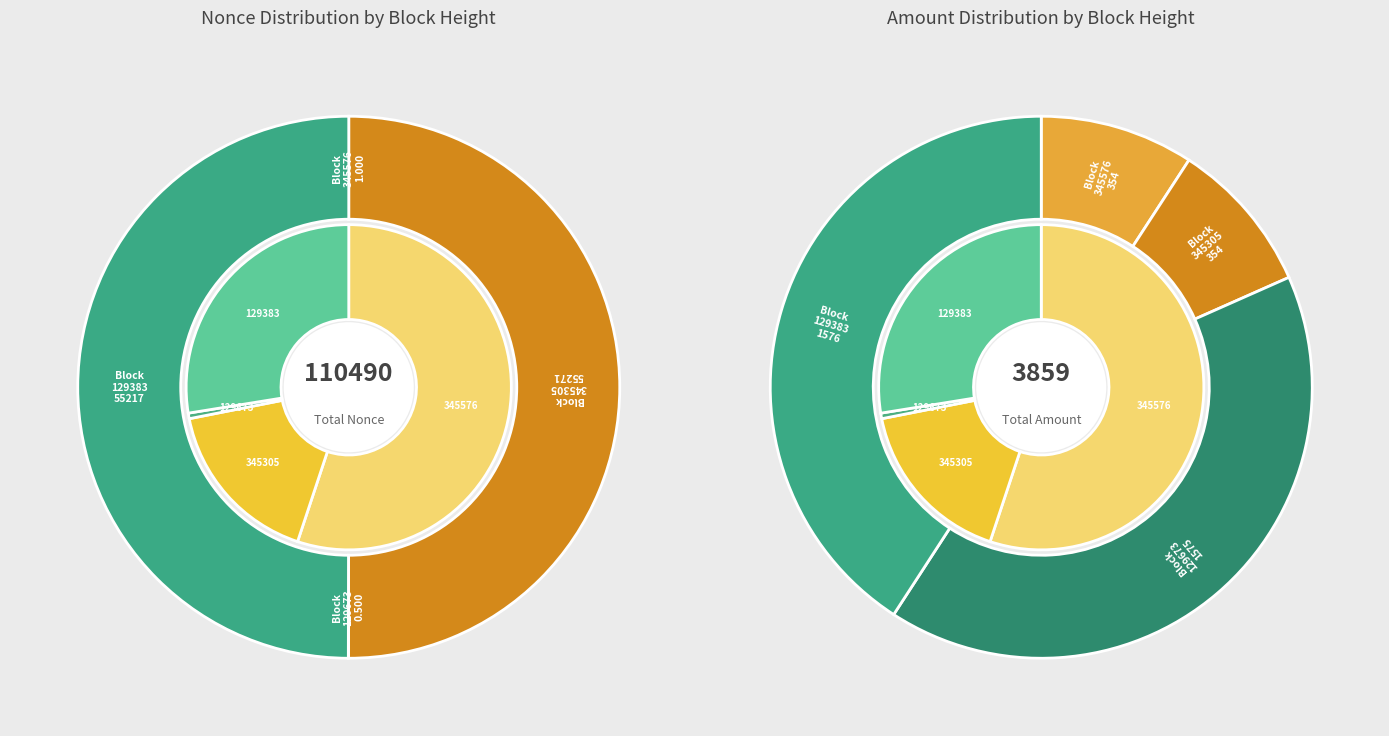

To the nearest percent, what is the difference between the largest and smallest slice percentages?

50%